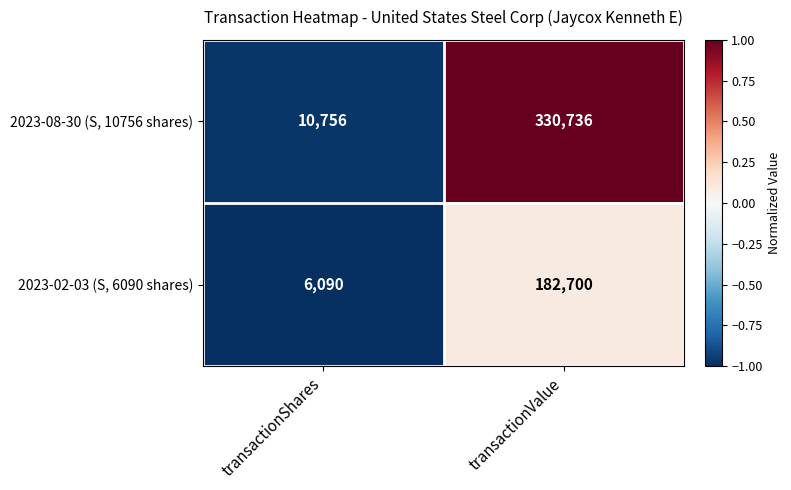

Rank the series at transactionShares from highest to lowest value.

2023-08-30 (S, 10756 shares), 2023-02-03 (S, 6090 shares)